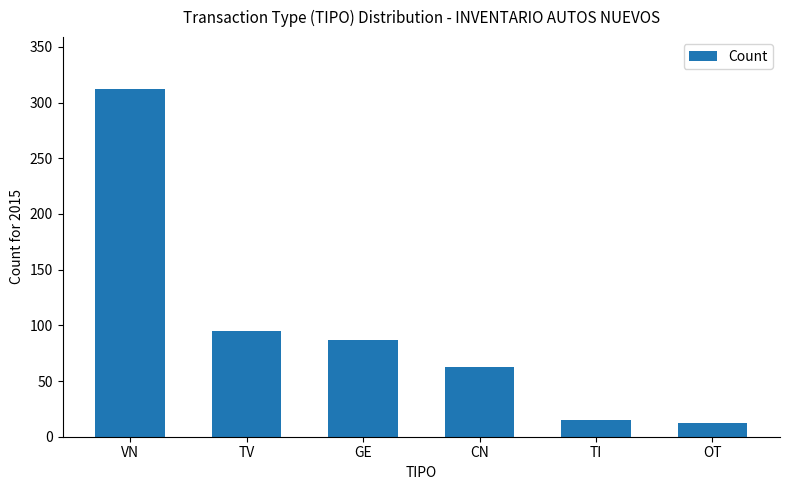

What is the minimum value shown in the chart?

12